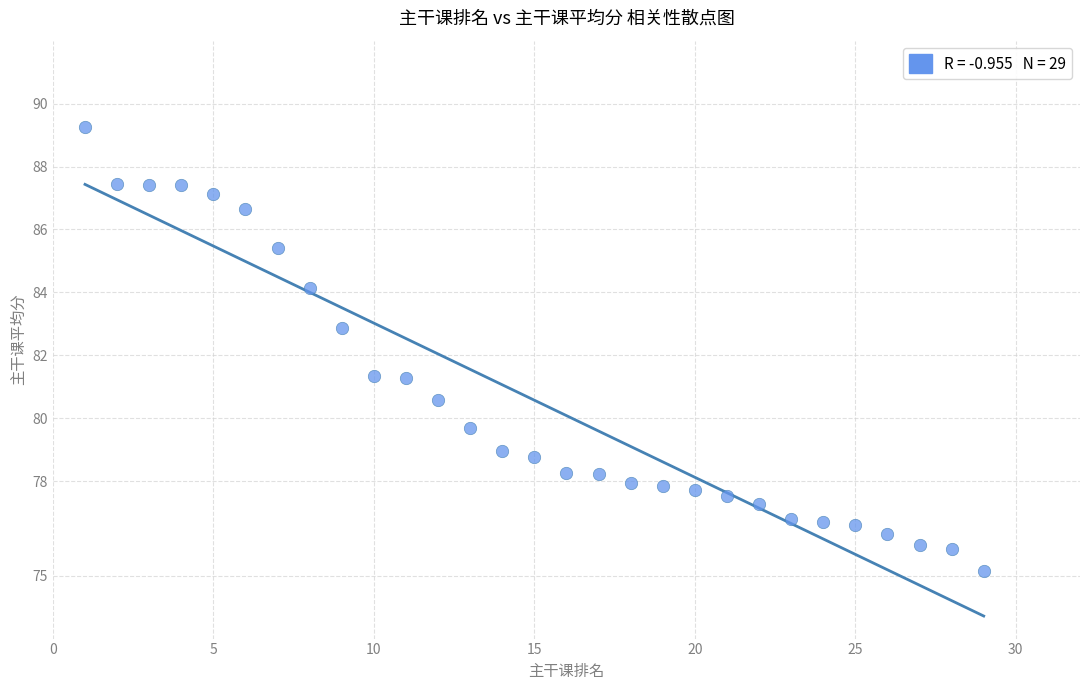

What is the range of X values (max minus min)?

28.0